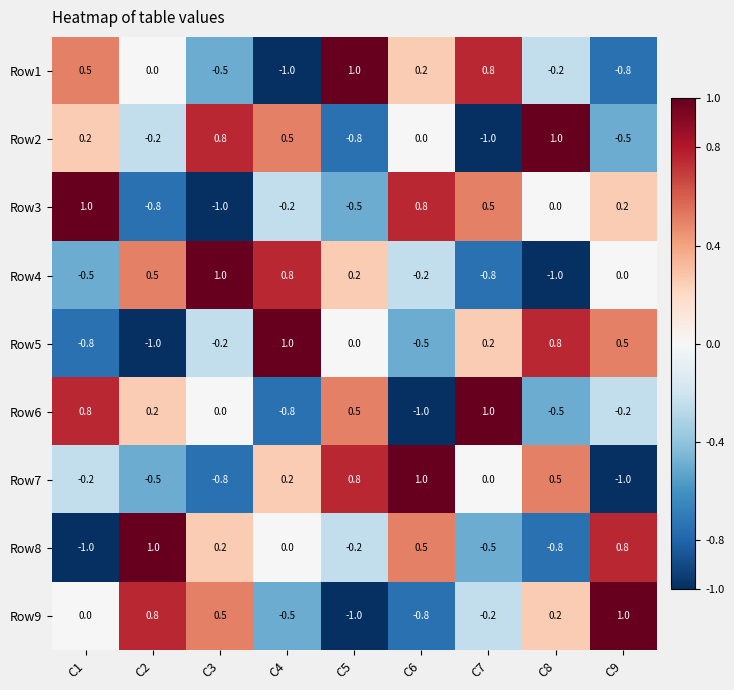

How many values in Row3 are below zero?

4